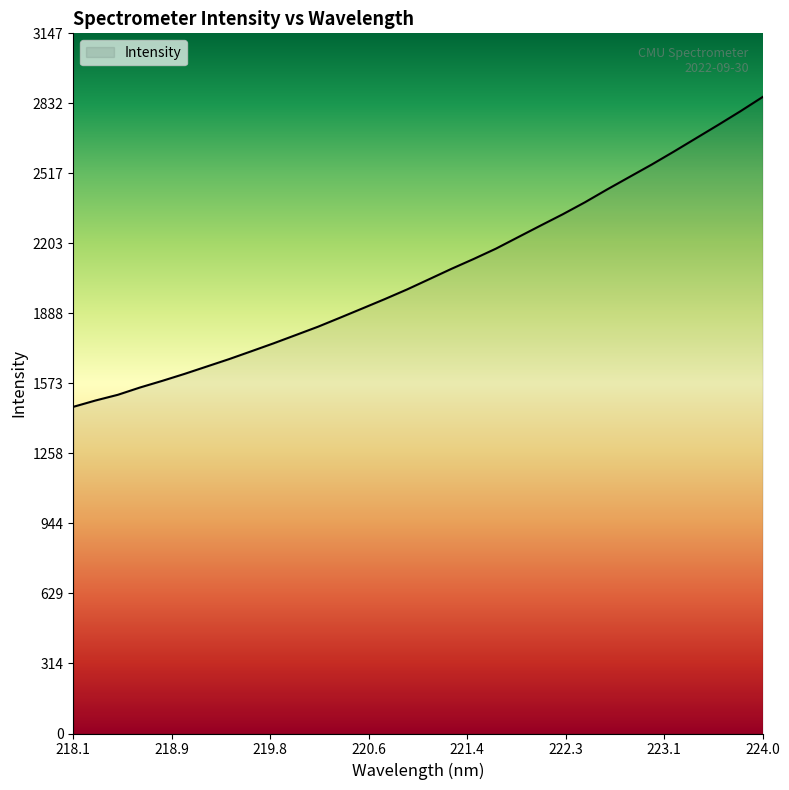

What is the greatest value displayed?

2861.2